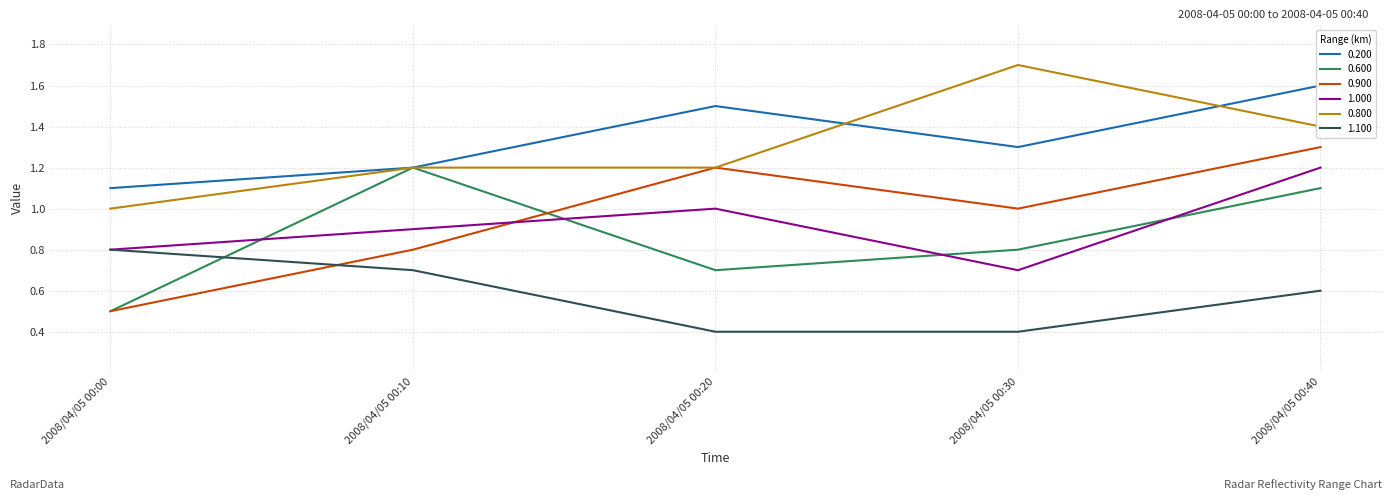

The value of 0.900 at 2008/04/05 00:20 is 1.2. True or false?

True